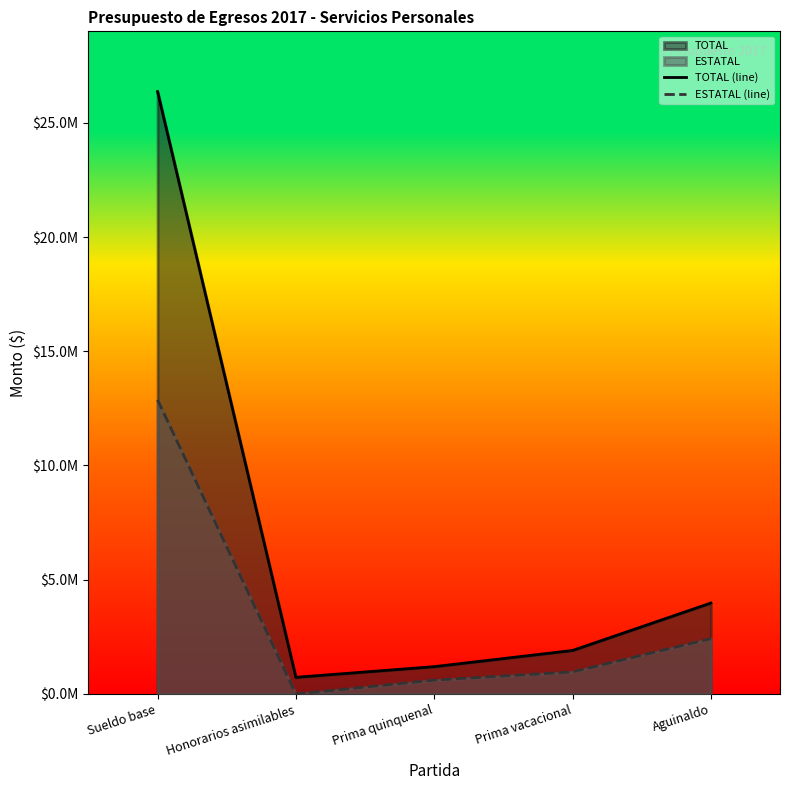

Which category has the highest value across all series?

Sueldo base